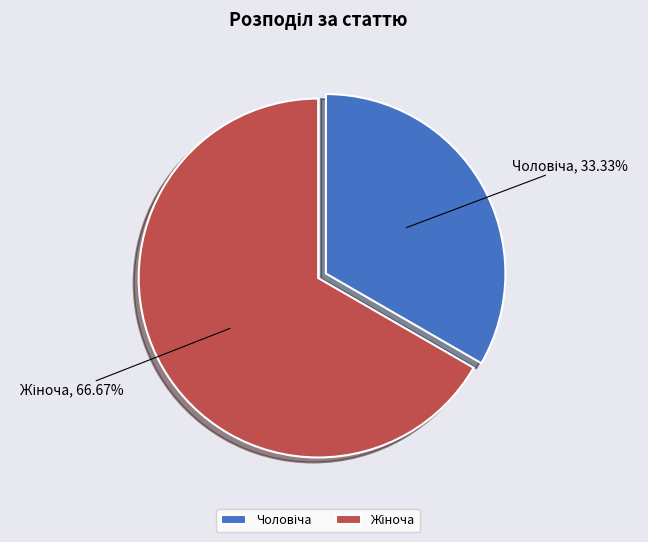

Does any single category account for the majority?

Yes